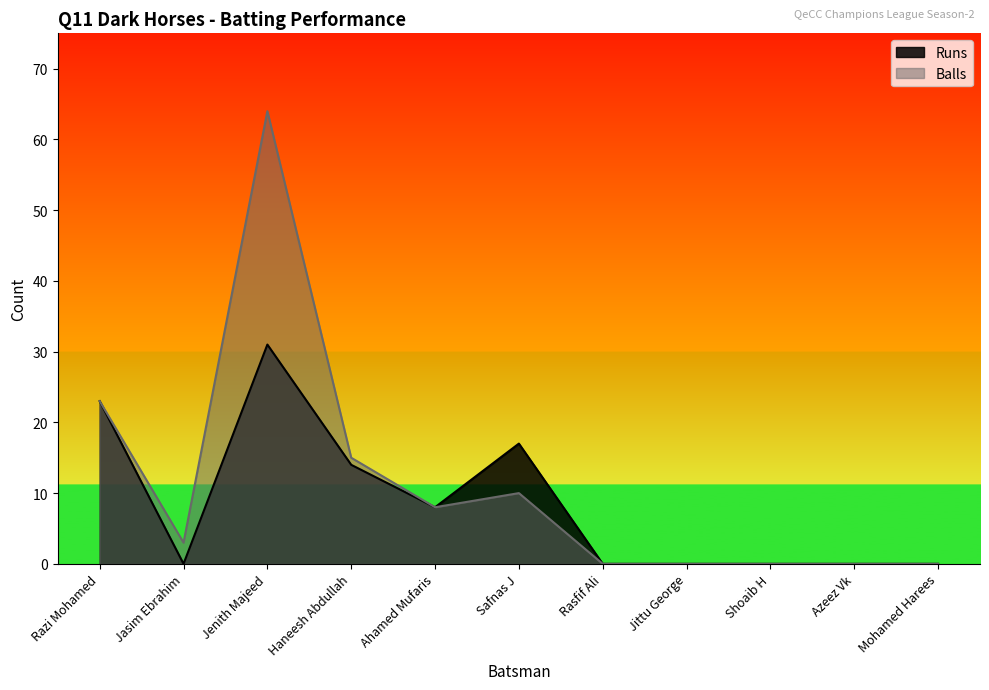

What is the total value across all series at Haneesh Abdullah?

29